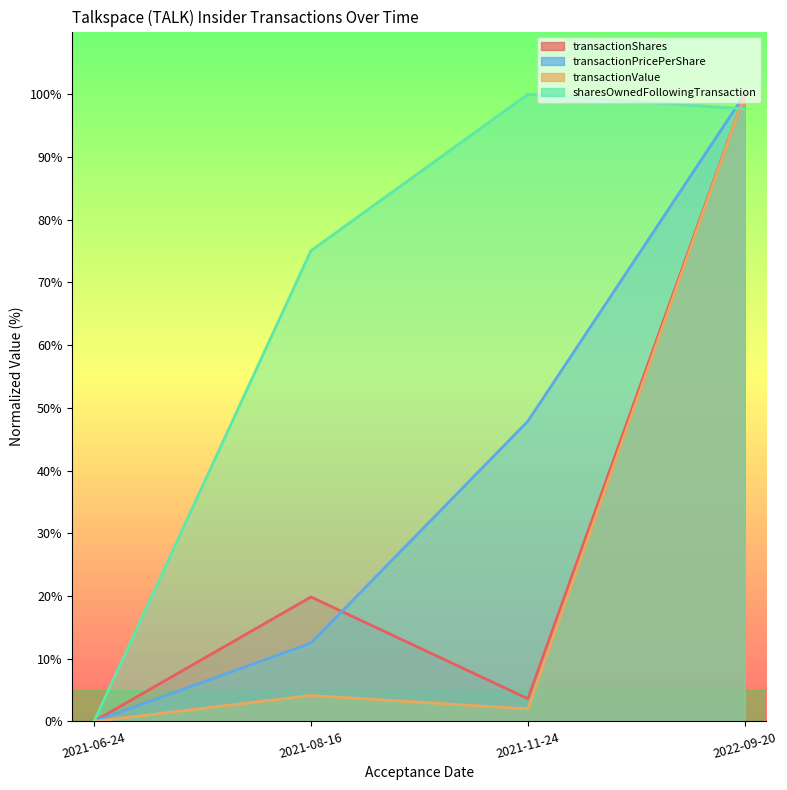

Reading right to left, extract all data points from this chart.

transactionShares: 2022-09-20=100.0	2021-11-24=3.6	2021-08-16=19.8	2021-06-24=0.0
transactionPricePerShare: 2022-09-20=100.0	2021-11-24=47.9	2021-08-16=12.5	2021-06-24=0.0
transactionValue: 2022-09-20=100.0	2021-11-24=2.0	2021-08-16=4.1	2021-06-24=0.0
sharesOwnedFollowingTransaction: 2022-09-20=97.7	2021-11-24=100.0	2021-08-16=75.1	2021-06-24=0.0